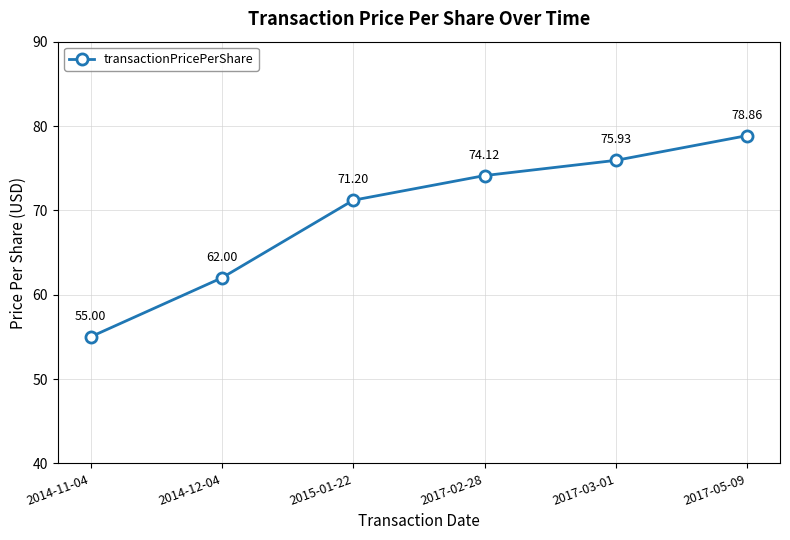

The value at 2017-03-01 is 38.1. True or false?

False